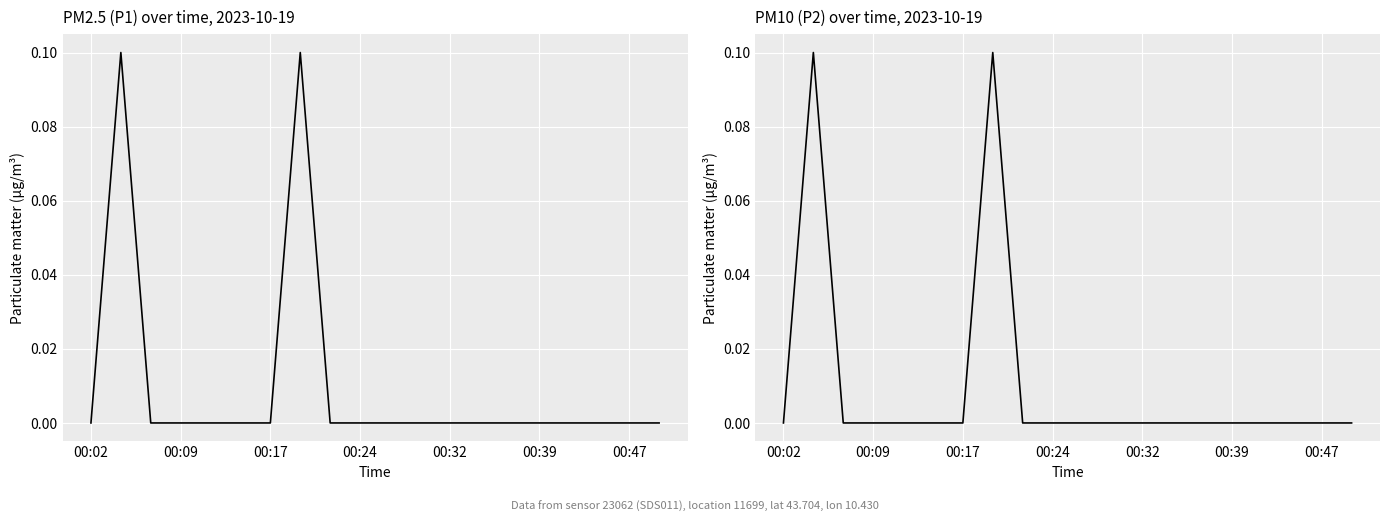

Count the number of data series in this chart.

2